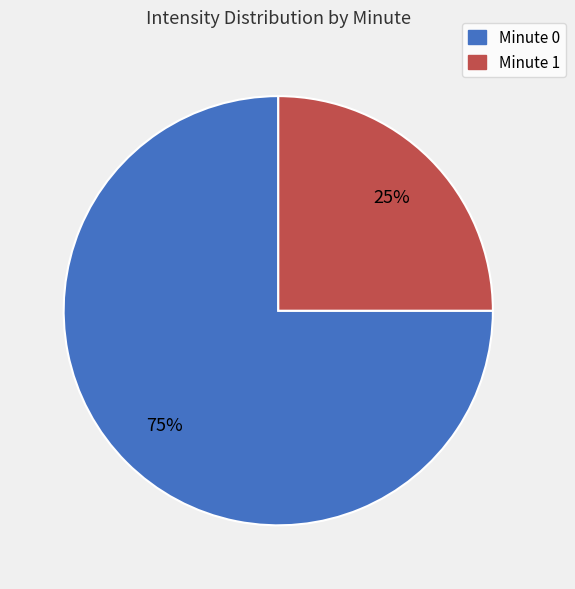

To the nearest percent, what is the difference between the largest and smallest slice percentages?

50%